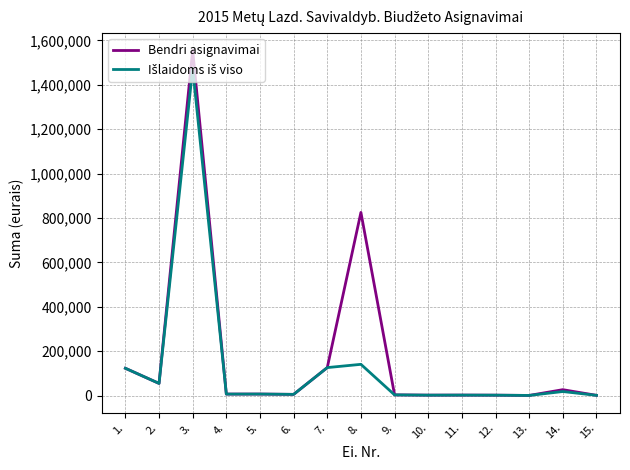

At which category is the sum across all series the highest?

3.